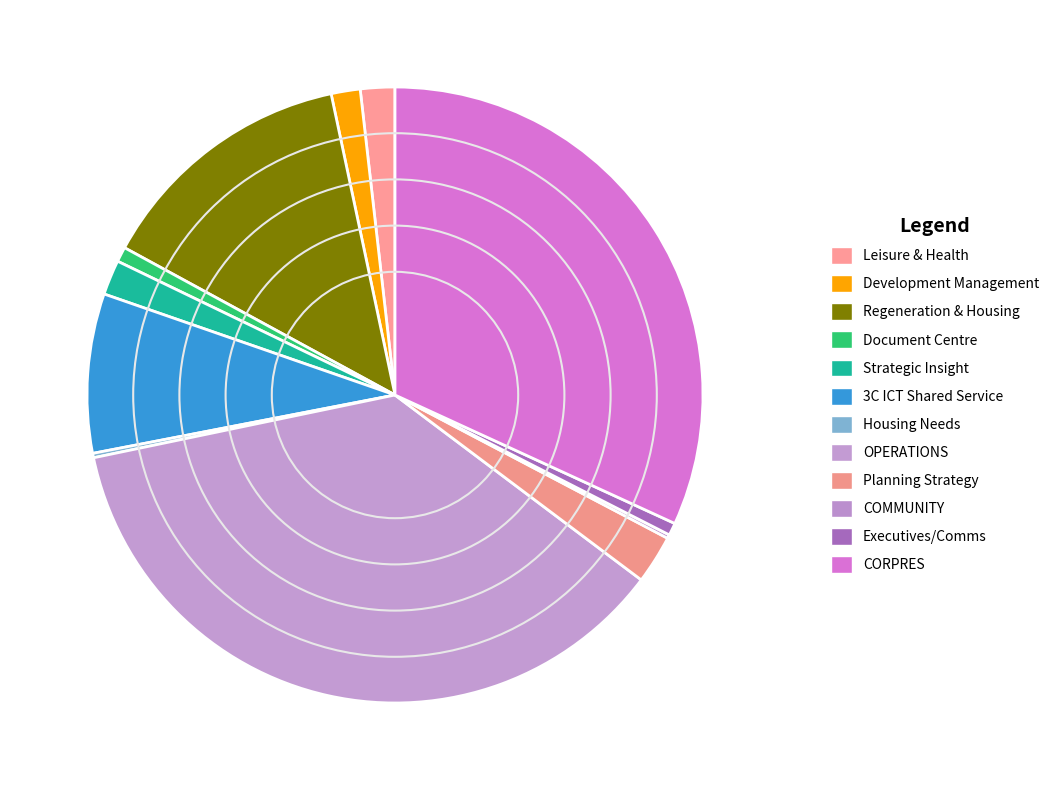

Which has a higher value, Planning Strategy or OPERATIONS?

OPERATIONS